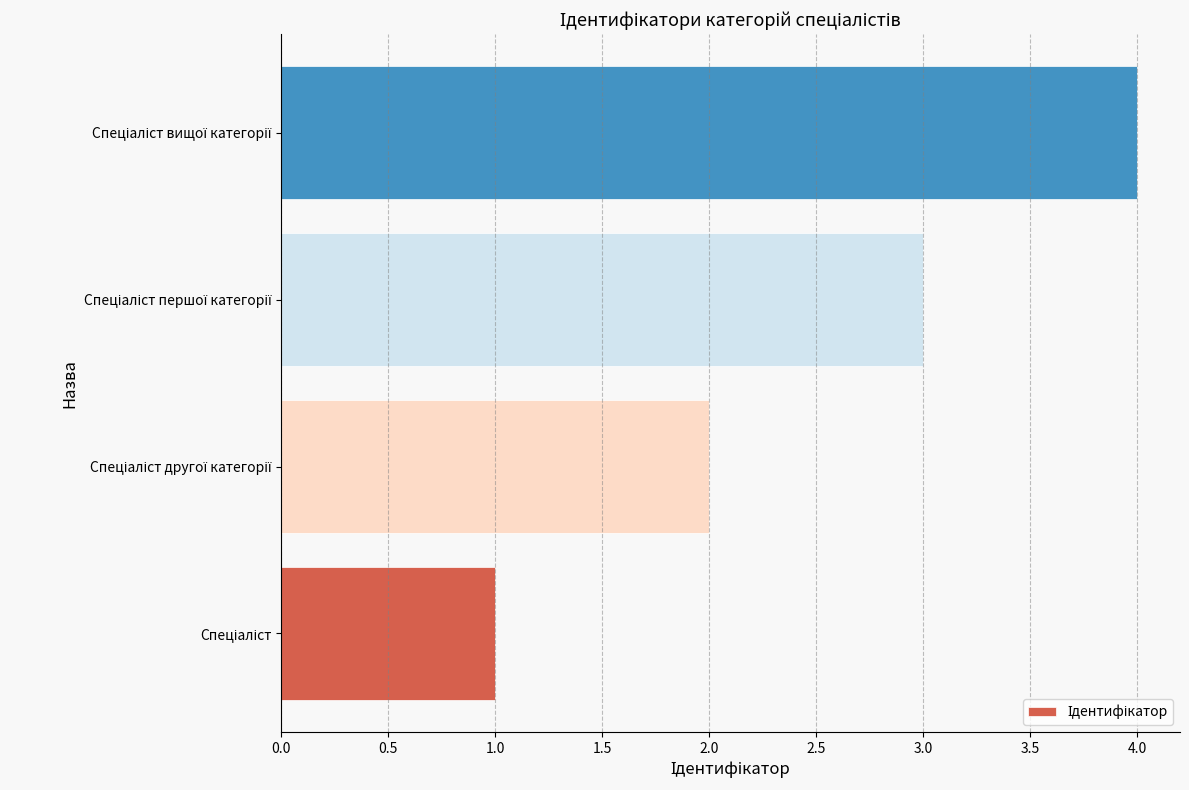

What is the difference between the maximum and minimum values?

3